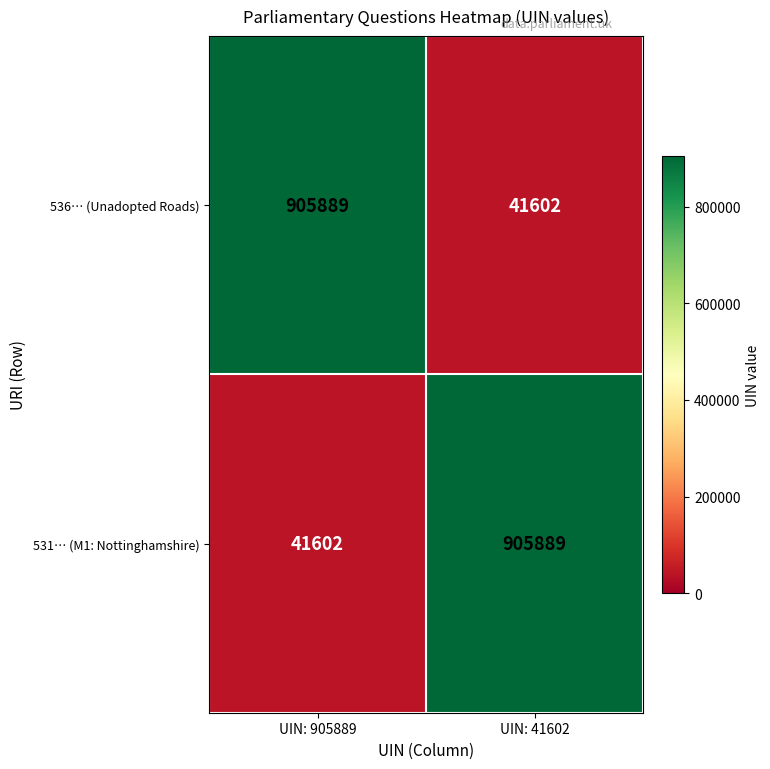

Is the value of 536… (Unadopted Roads) at UIN: 41602 greater than the value of 531… (M1: Nottinghamshire) at UIN: 41602?

No